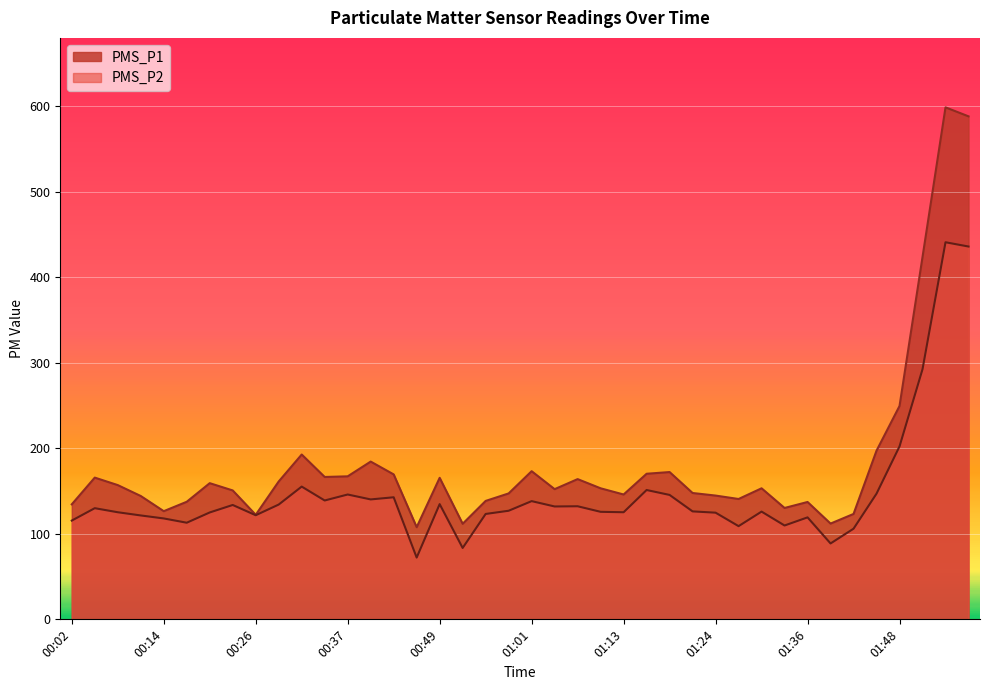

What are all the series names shown in the legend?

PMS_P1, PMS_P2